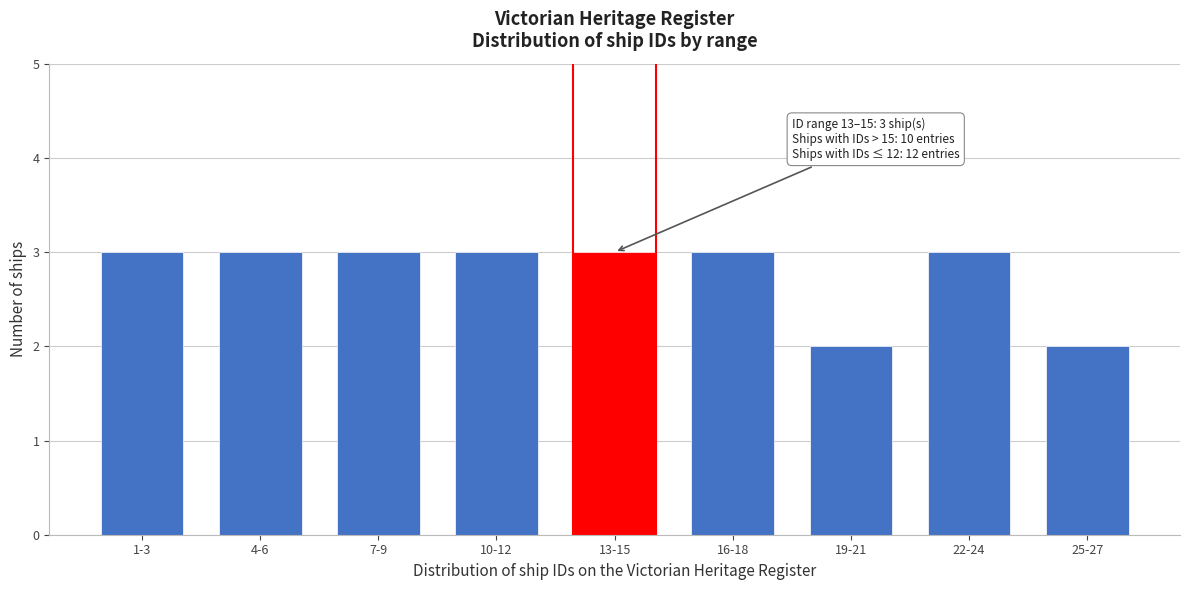

Reading left to right, list all the values displayed in this chart.

1-3=3	4-6=3	7-9=3	10-12=3	13-15=3	16-18=3	19-21=2	22-24=3	25-27=2